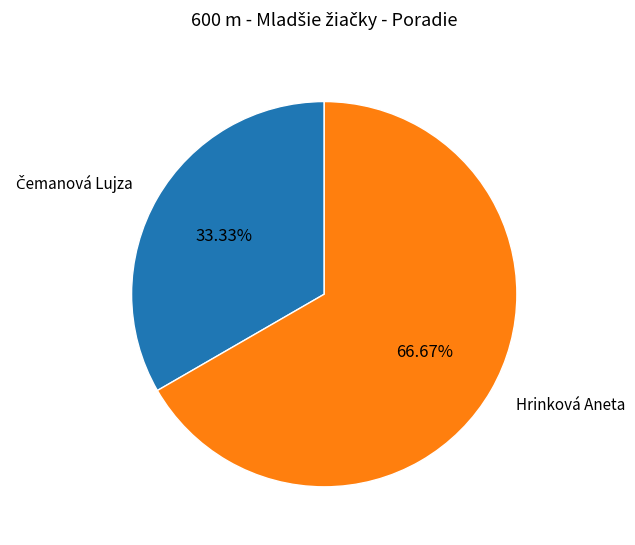

Is there any slice that represents more than half of the pie?

Yes